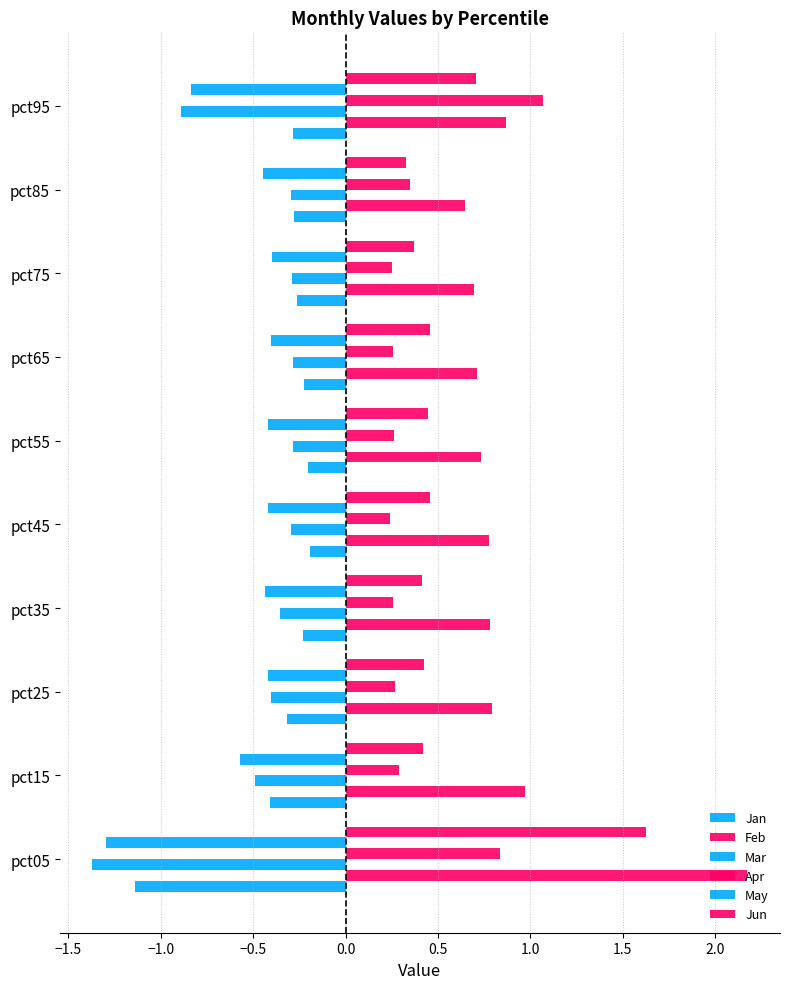

At how many categories does at least one series exceed 1?

2